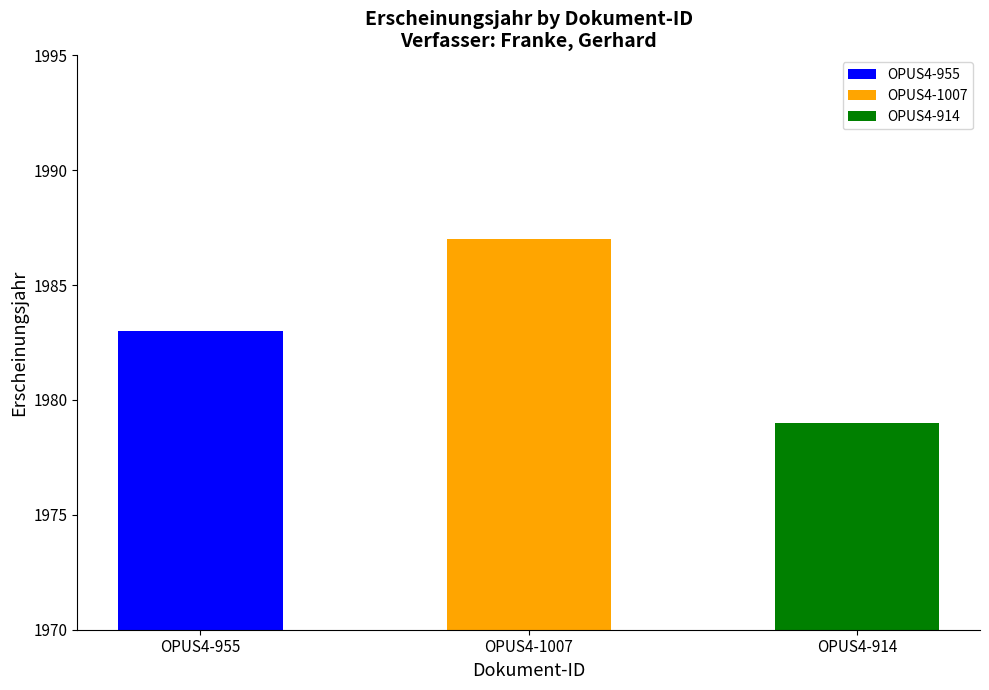

What is the ratio of the value at OPUS4-955 to the value at OPUS4-1007?

1.0